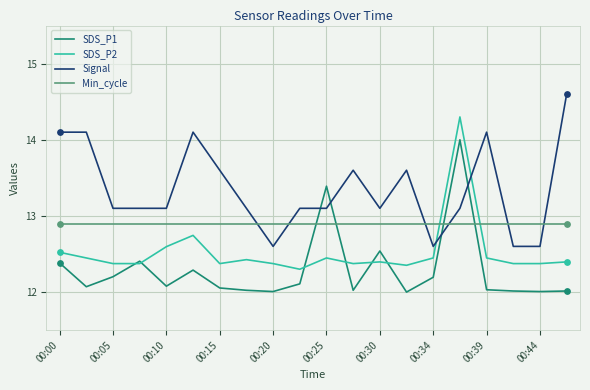

Which series has the largest total across all categories?

Signal